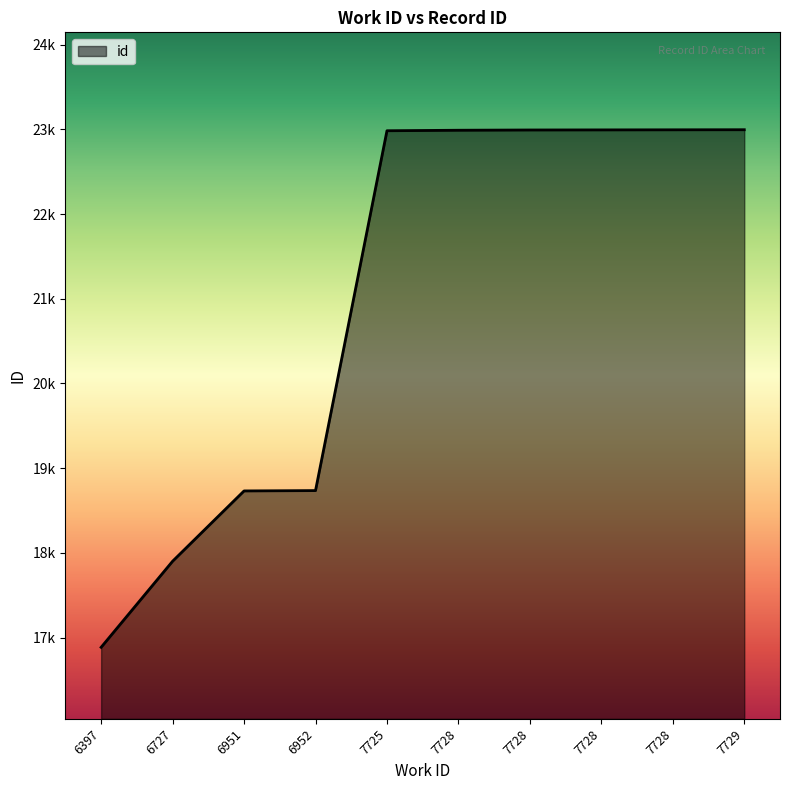

Rank the categories by value from lowest to highest.

6397, 6727, 6951, 6952, 7725, 7728, 7728, 7728, 7728, 7729